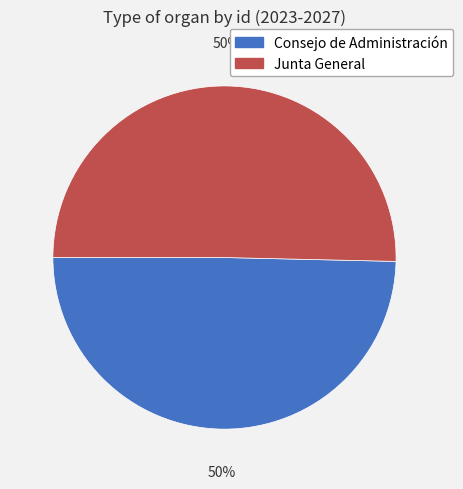

Approximately how many times larger is the value at Consejo de Administración compared to Junta General?

1.0